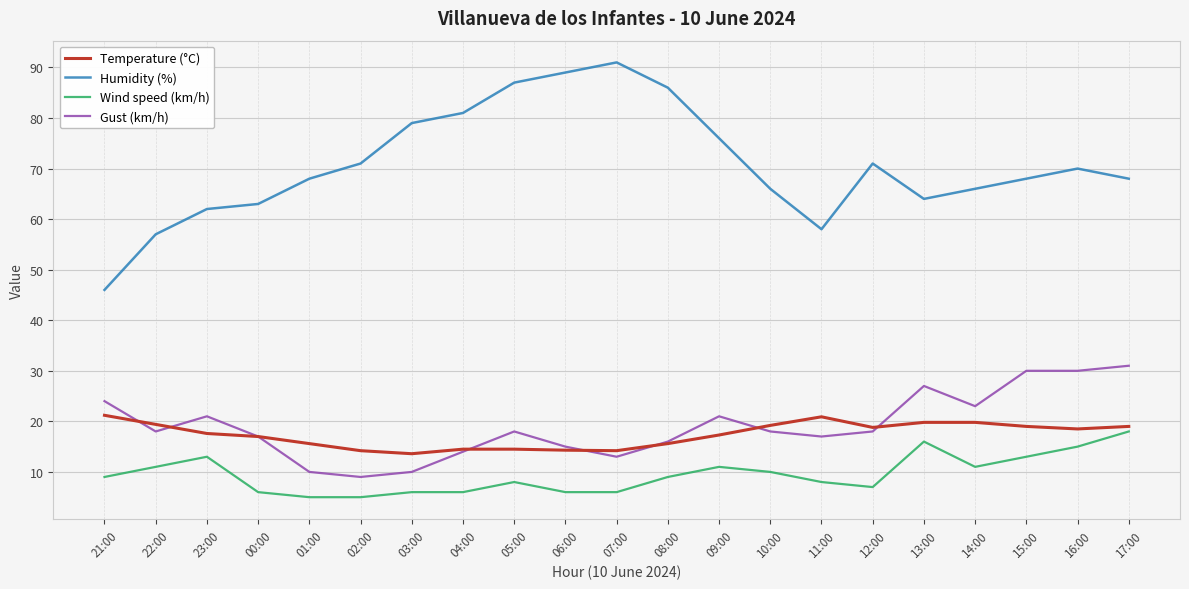

At 13:00, list the series in order from largest to smallest.

Humidity (%), Gust (km/h), Temperature (°C), Wind speed (km/h)